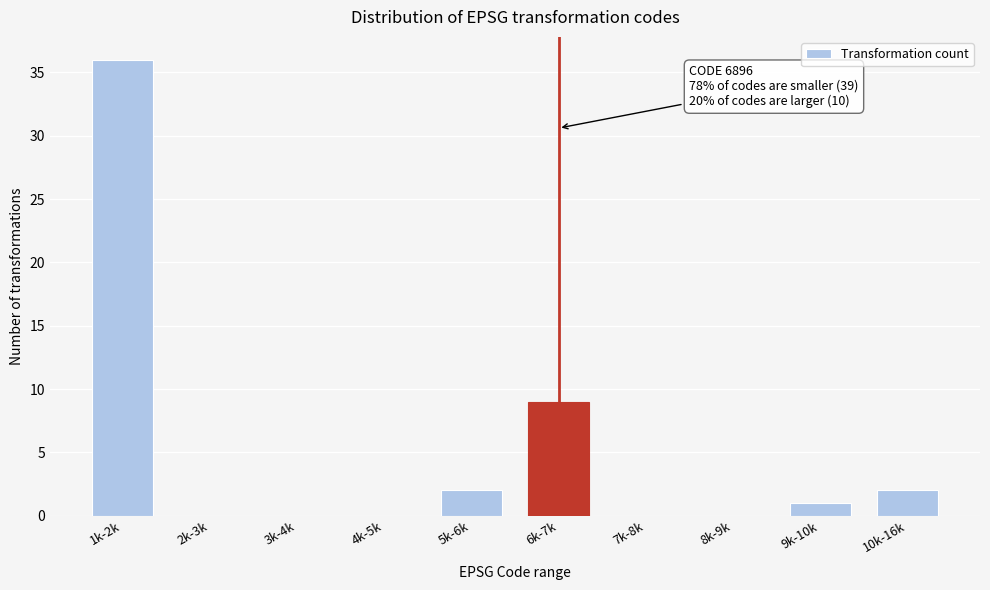

Reading left to right, list all the values displayed in this chart.

1k-2k=36	2k-3k=0	3k-4k=0	4k-5k=0	5k-6k=2	6k-7k=9	7k-8k=0	8k-9k=0	9k-10k=1	10k-16k=2